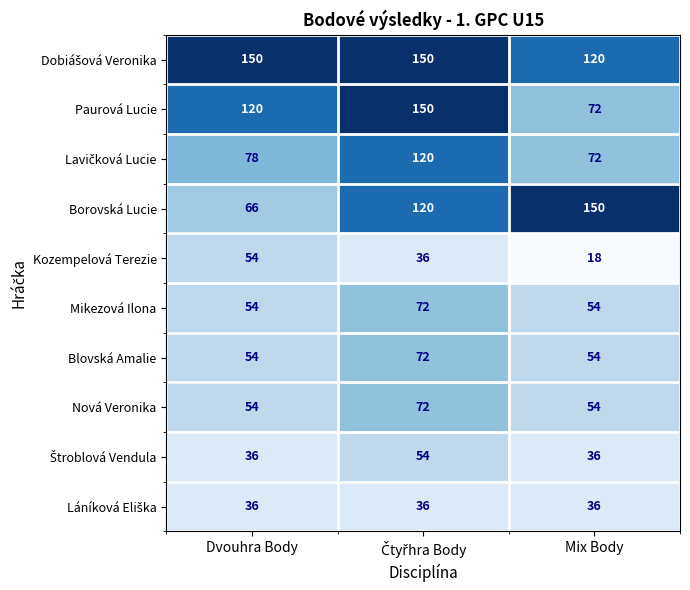

At which label is Paurová Lucie closest to 111?

Dvouhra Body